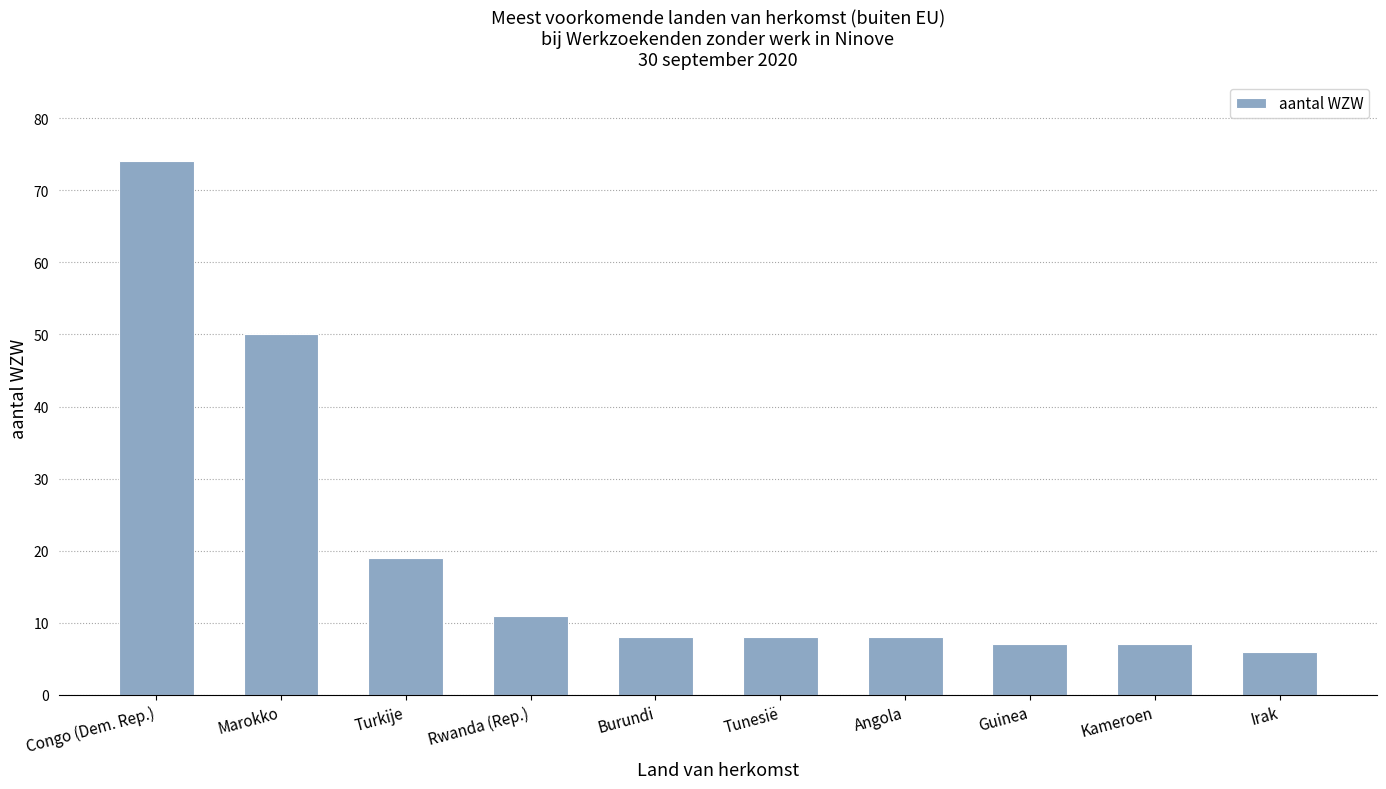

Which label corresponds to the largest value in the chart?

Congo (Dem. Rep.)